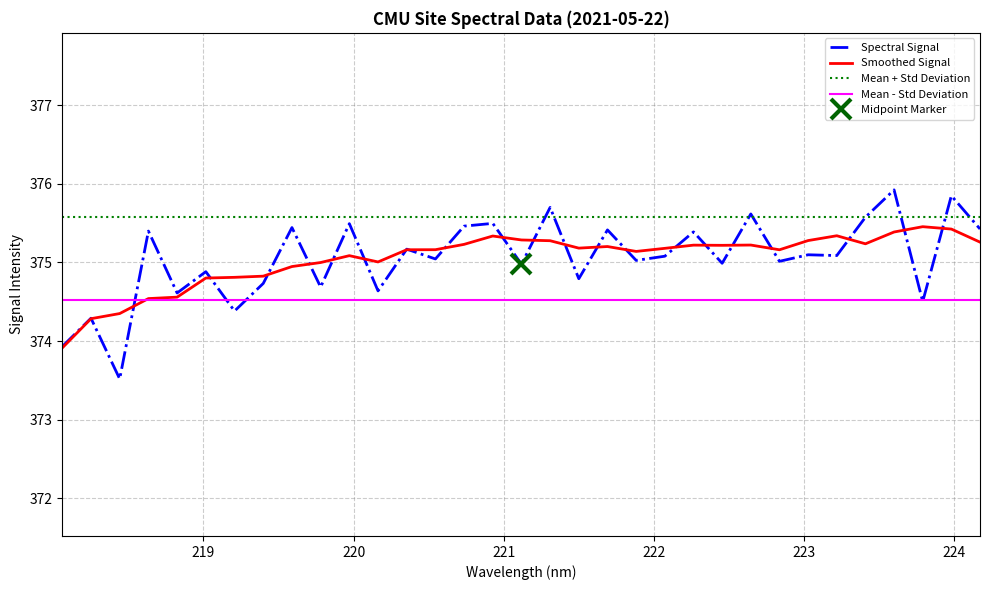

What is the highest value of the Mean + Std Deviation series?

375.6